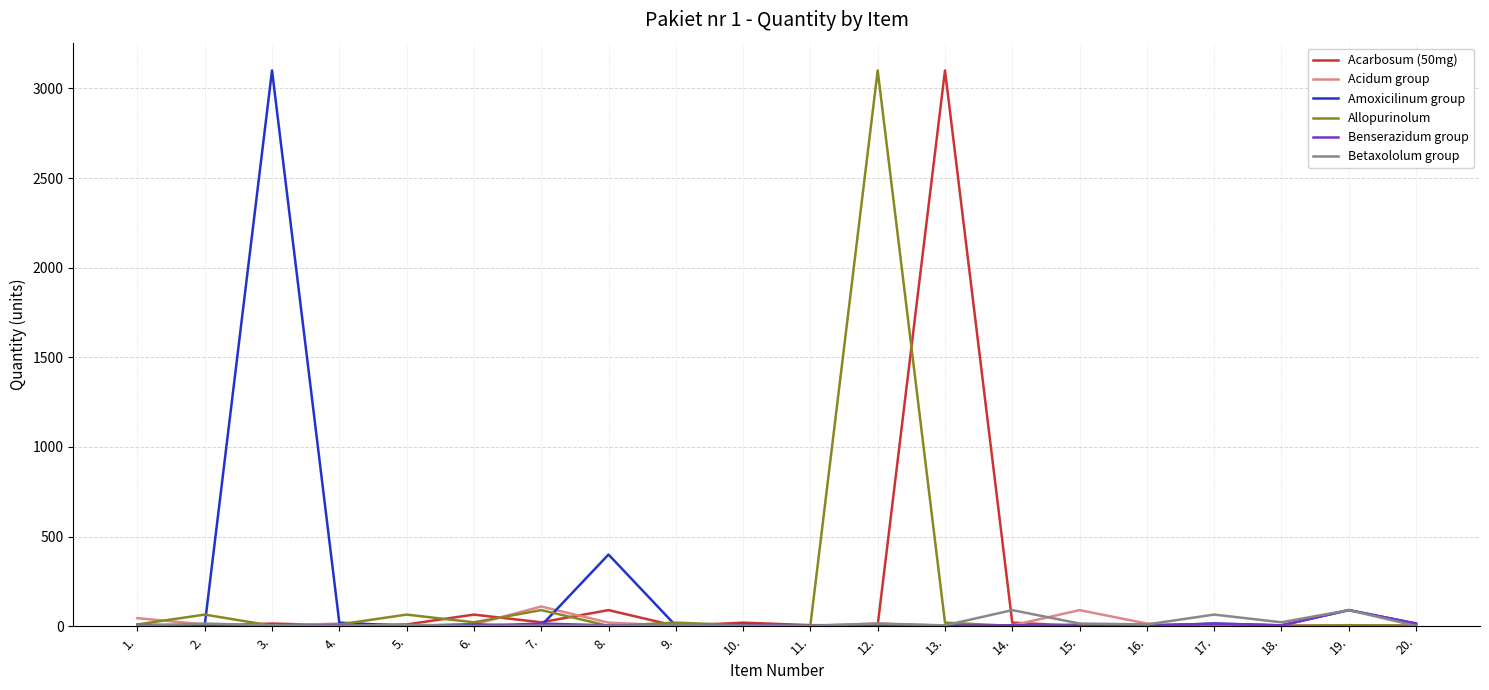

Which series changed the most between 3. and 4.?

Amoxicilinum group